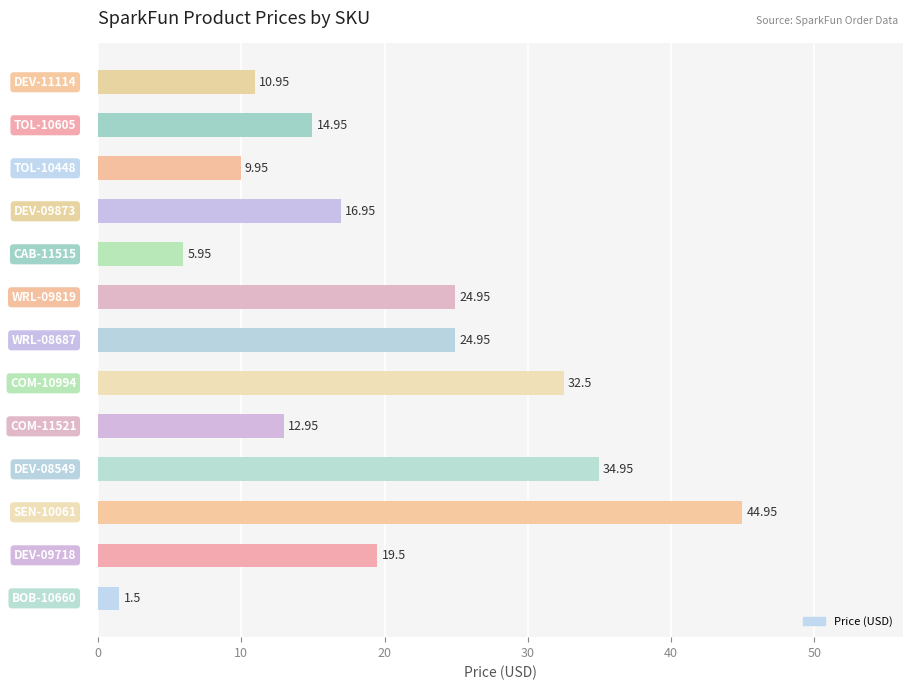

What is the difference between the maximum and second lowest values?

39.0